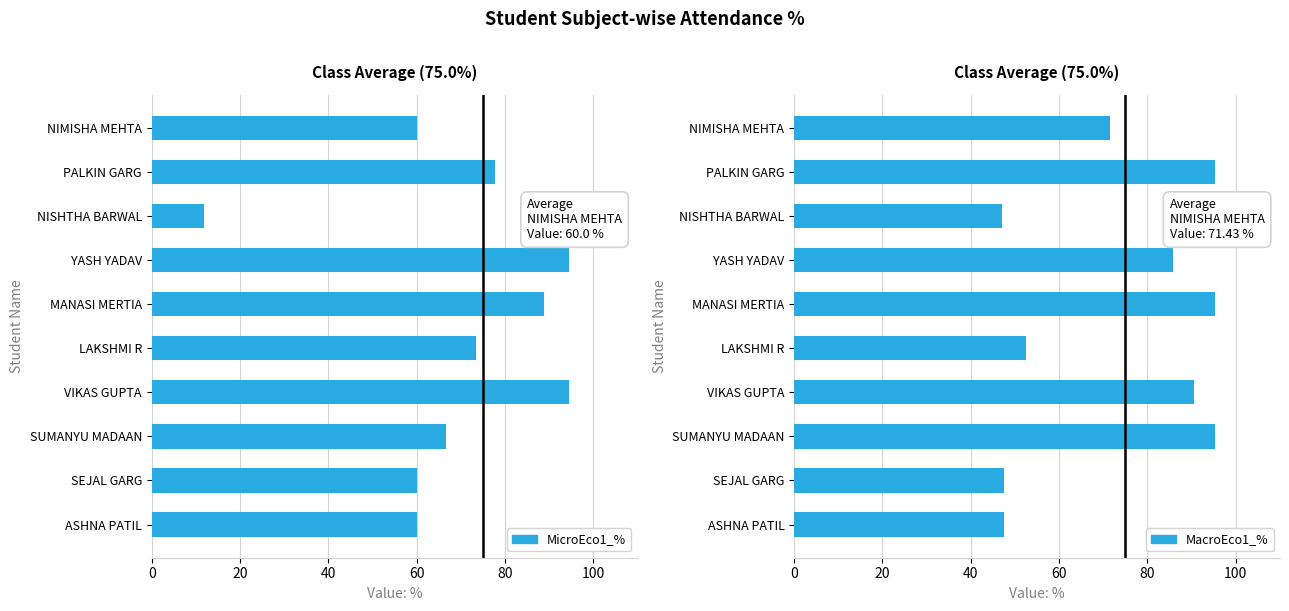

What is the difference between the highest and lowest values at LAKSHMI R?

20.9